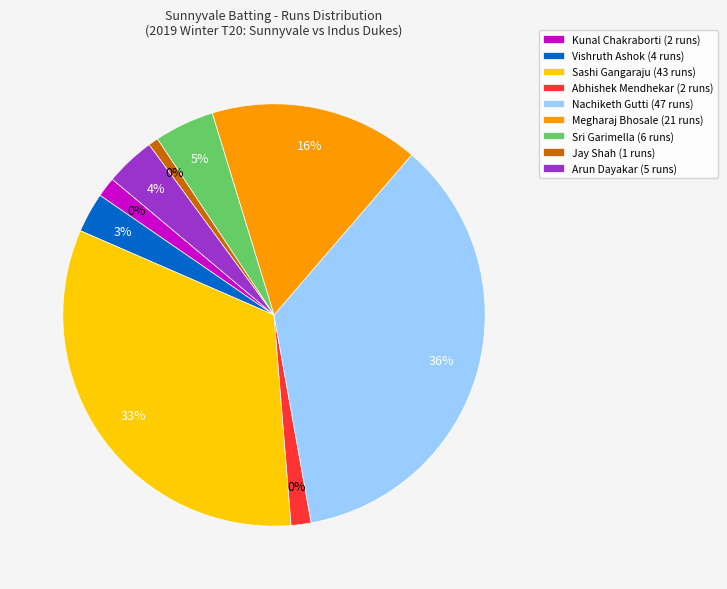

To the nearest percent, what is the difference between the largest and smallest slice percentages?

36%